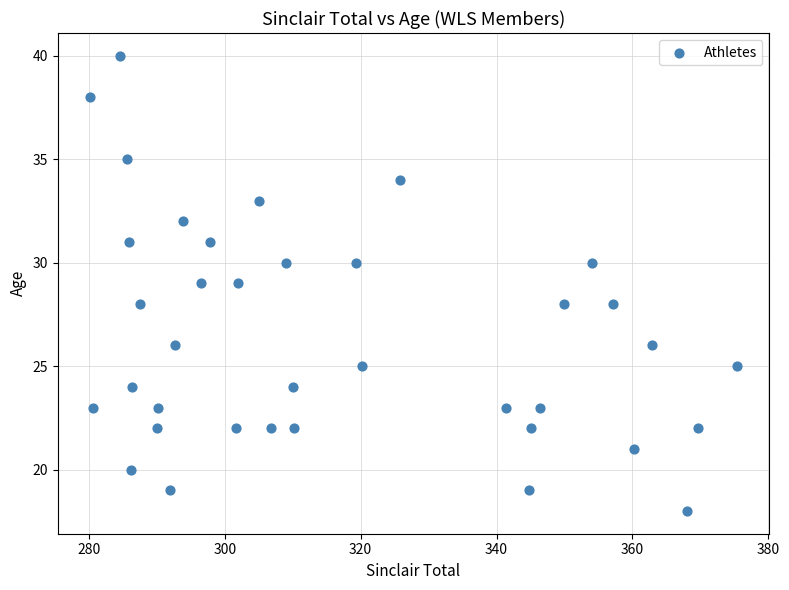

What is the range of Y values (max minus min)?

22